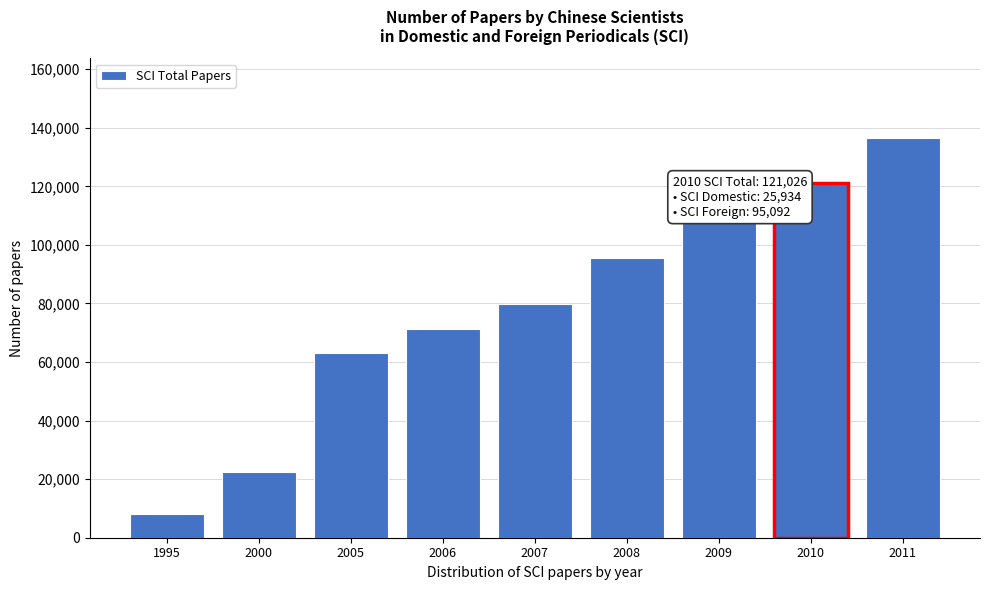

Reading left to right, what are all the values shown in this chart?

1995=7980	2000=22608	2005=63150	2006=71184	2007=79669	2008=95506	2009=108806	2010=121026	2011=136445